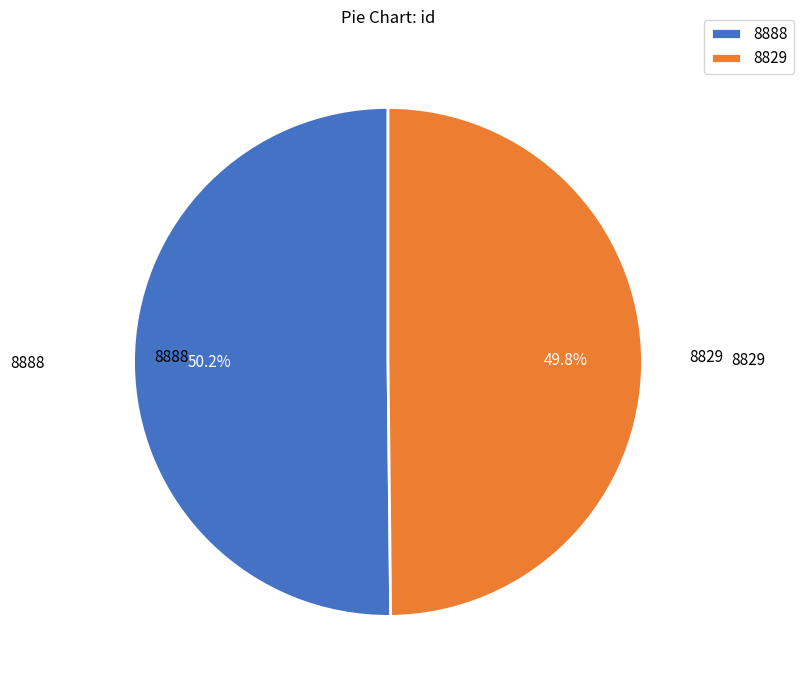

Is there a majority slice in this chart?

Yes